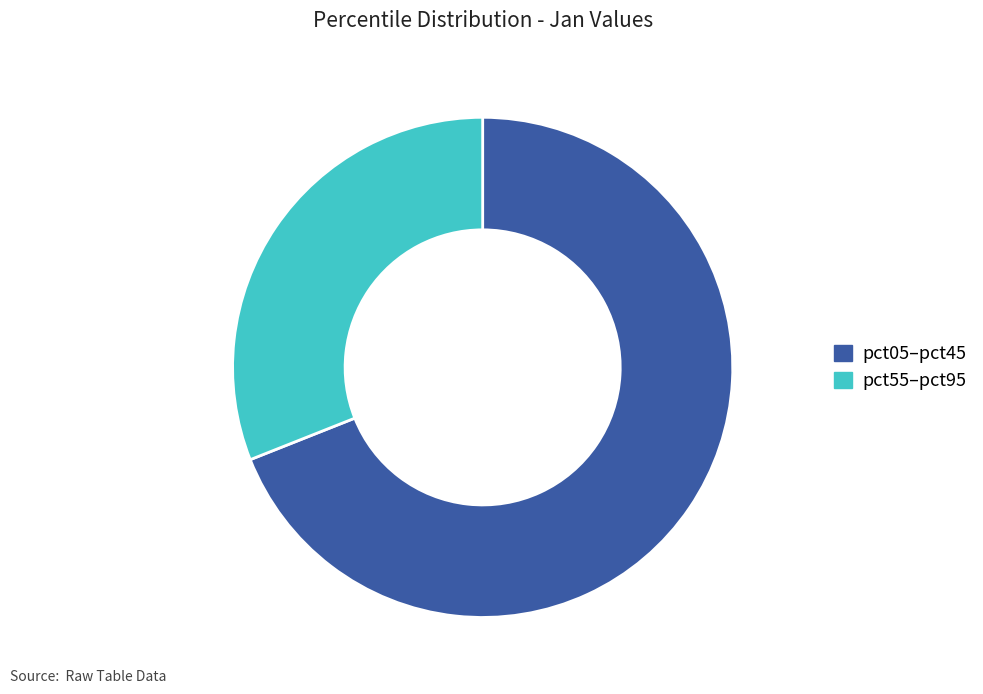

True or false: pct05–pct45 accounts for 69% of the total.

True